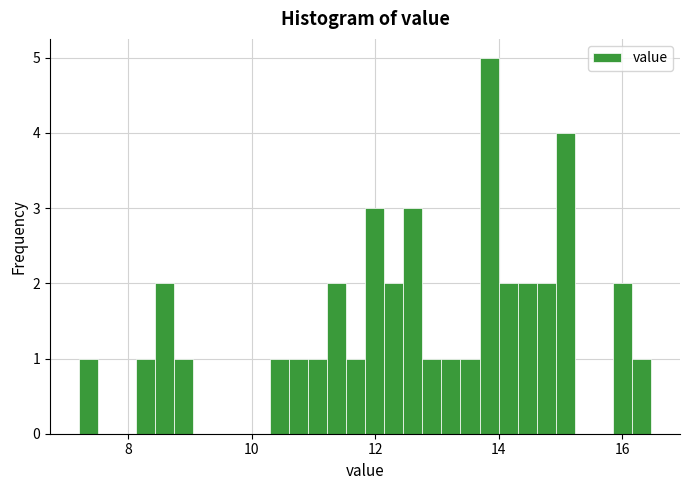

Around what value on the x-axis is the tallest bar? Give the approximate position of its centre, as read against the axis.

13.8